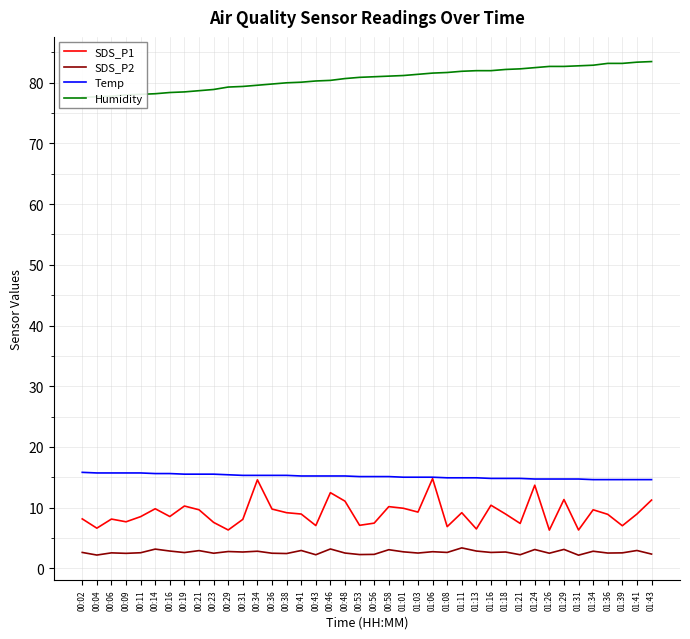

Reading right to left, what are all the values shown in this chart?

SDS_P1: 11.2	8.9	7.0	8.9	9.6	6.3	11.3	6.3	13.7	7.4	8.9	10.4	6.5	9.2	6.8	14.8	9.2	9.9	10.2	7.4	7.1	11.1	12.4	7.0	8.9	9.2	9.8	14.6	8.1	6.3	7.5	9.6	10.2	8.5	9.8	8.5	7.7	8.1	6.6	8.1
SDS_P2: 2.3	2.9	2.5	2.5	2.8	2.1	3.1	2.5	3.1	2.2	2.7	2.6	2.8	3.4	2.6	2.7	2.5	2.7	3.0	2.3	2.2	2.5	3.2	2.2	2.9	2.4	2.5	2.8	2.7	2.8	2.5	2.9	2.6	2.8	3.1	2.5	2.5	2.5	2.2	2.6
Temp: 14.6	14.6	14.6	14.6	14.6	14.7	14.7	14.7	14.7	14.8	14.8	14.8	14.9	14.9	14.9	15.0	15.0	15.0	15.1	15.1	15.1	15.2	15.2	15.2	15.2	15.3	15.3	15.3	15.3	15.4	15.5	15.5	15.5	15.6	15.6	15.7	15.7	15.7	15.7	15.8
Humidity: 83.5	83.4	83.2	83.2	82.9	82.8	82.7	82.7	82.5	82.3	82.2	82.0	82.0	81.9	81.7	81.6	81.4	81.2	81.1	81.0	80.9	80.7	80.4	80.3	80.1	80.0	79.8	79.6	79.4	79.3	78.9	78.7	78.5	78.4	78.2	78.1	78.0	77.8	77.7	77.6